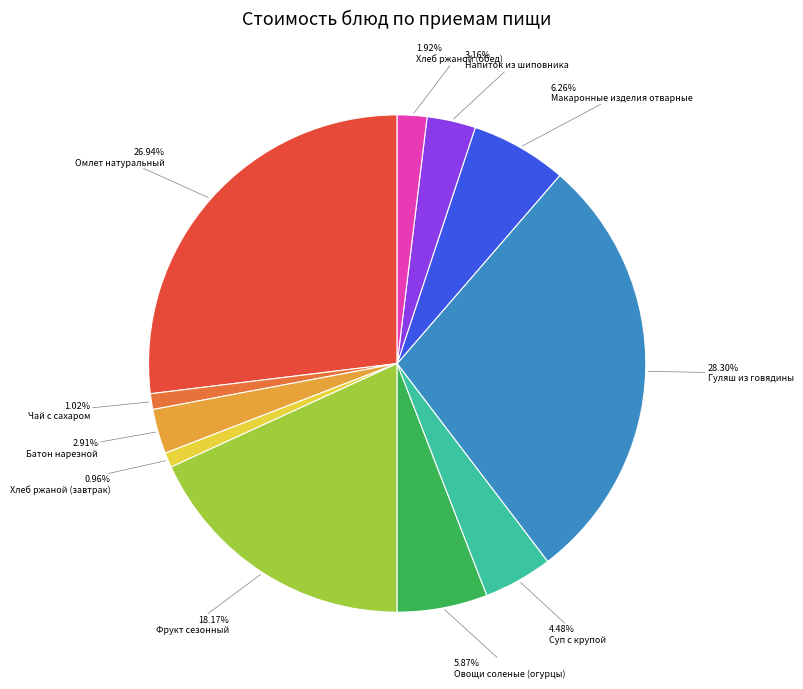

What is the largest slice in the pie chart?

28.30% Гуляш из говядины